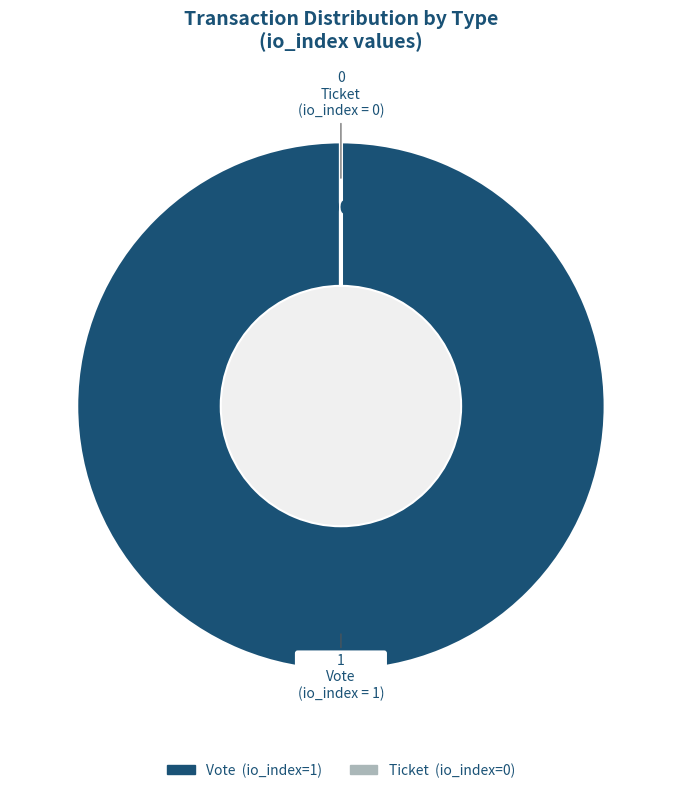

The Ticket (io_index=0) slice represents 1% of the pie. True or false?

False